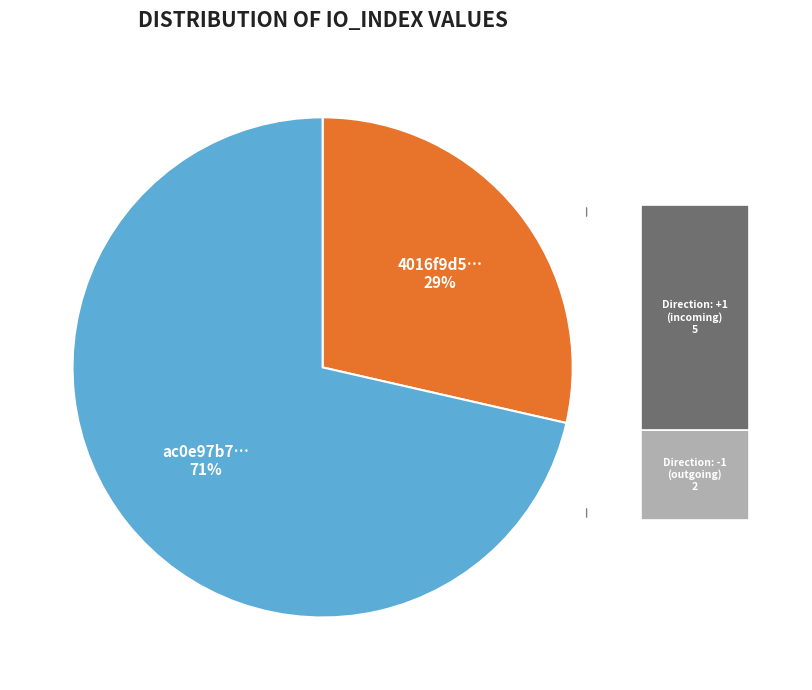

What portion of the pie excludes tx_hash_2 (io_index=5)?

28.6%